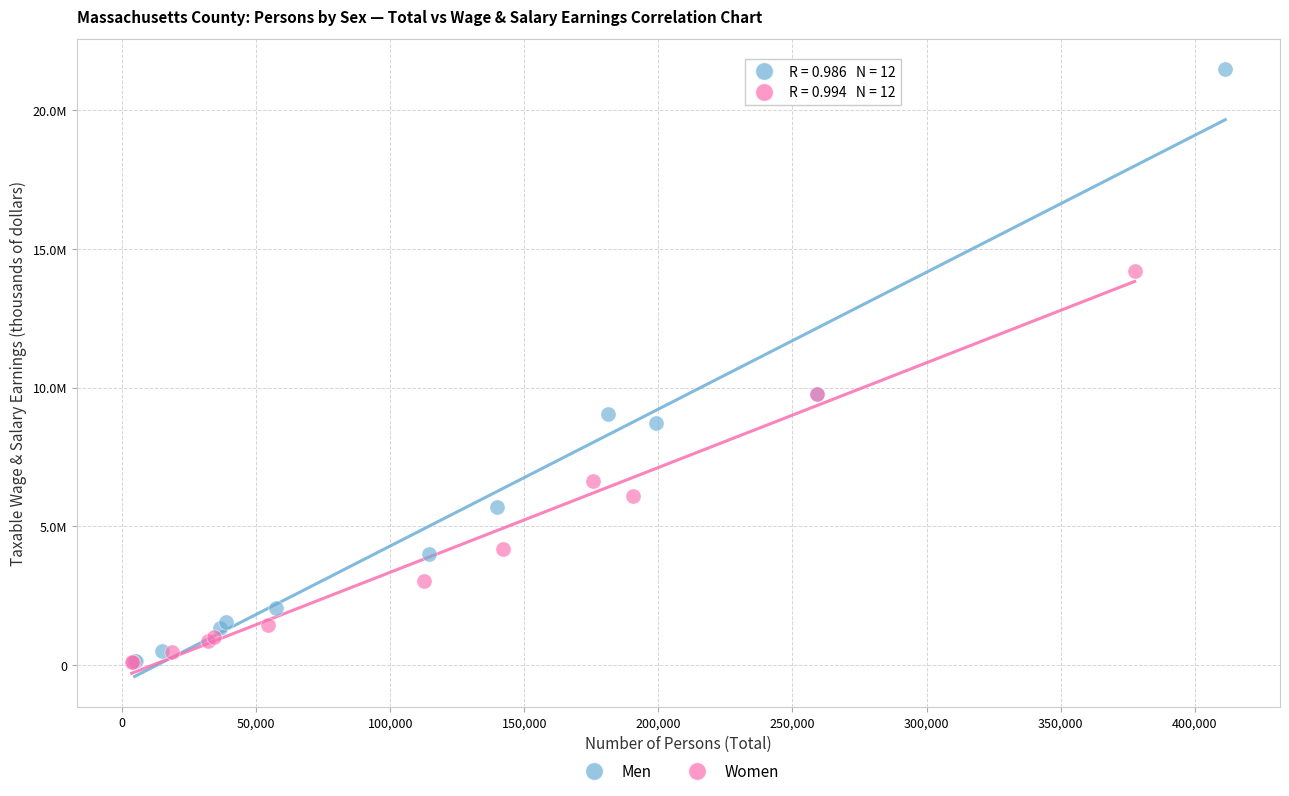

What are all the series names shown in the legend?

Men, Women